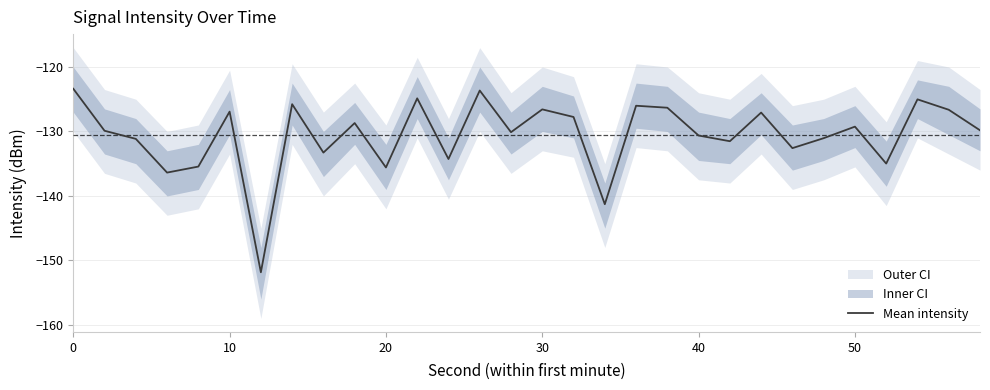

What is the highest value of the Mean intensity series?

-123.4